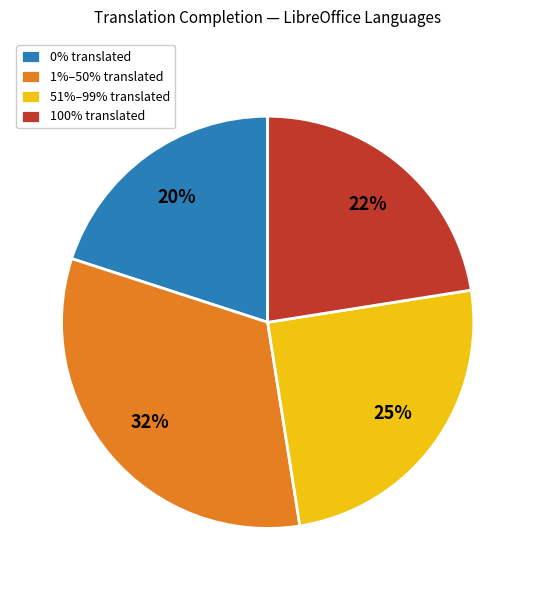

The 51%–99% translated slice represents 33% of the pie. True or false?

False